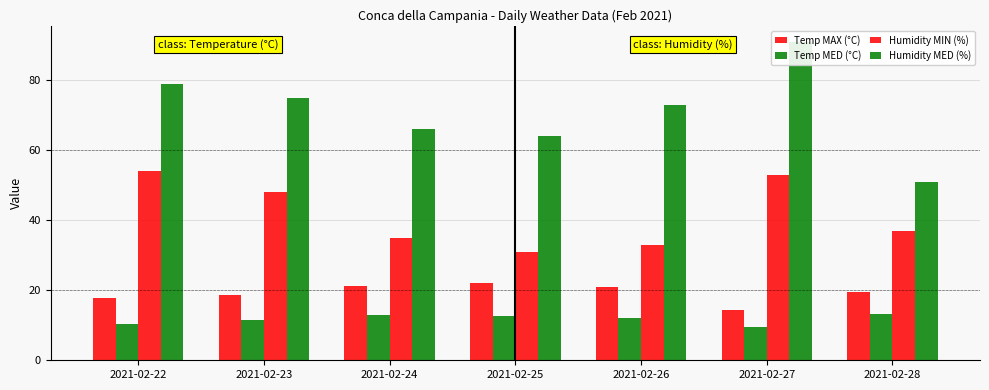

The Humidity MED (%) series shows 51.0 at 2021-02-28. True or false?

True